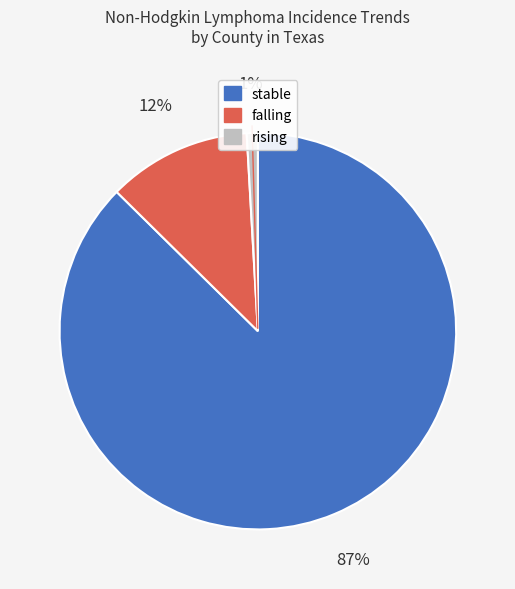

To the nearest percent, what is the difference between the largest and smallest slice percentages?

86%